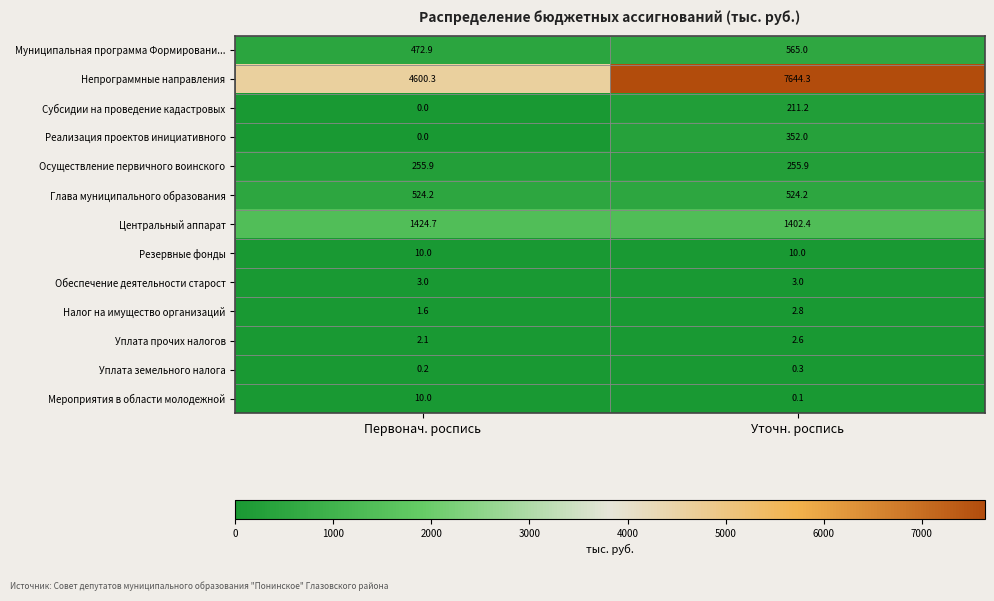

Reading right to left, extract all data points from this chart.

Муниципальная программа Формировани...: Уточн. роспись=565.0	Первонач. роспись=472.9
Непрограммные направления: Уточн. роспись=7644.3	Первонач. роспись=4600.3
Субсидии на проведение кадастровых: Уточн. роспись=211.2	Первонач. роспись=0.0
Реализация проектов инициативного: Уточн. роспись=352.0	Первонач. роспись=0.0
Осуществление первичного воинского: Уточн. роспись=255.9	Первонач. роспись=255.9
Глава муниципального образования: Уточн. роспись=524.2	Первонач. роспись=524.2
Центральный аппарат: Уточн. роспись=1402.4	Первонач. роспись=1424.7
Резервные фонды: Уточн. роспись=10.0	Первонач. роспись=10.0
Обеспечение деятельности старост: Уточн. роспись=3.0	Первонач. роспись=3.0
Налог на имущество организаций: Уточн. роспись=2.8	Первонач. роспись=1.6
Уплата прочих налогов: Уточн. роспись=2.6	Первонач. роспись=2.1
Уплата земельного налога: Уточн. роспись=0.3	Первонач. роспись=0.2
Мероприятия в области молодежной: Уточн. роспись=0.1	Первонач. роспись=10.0